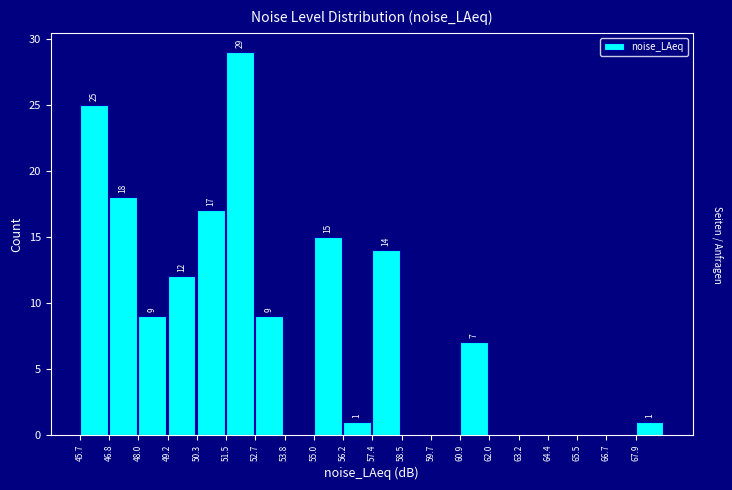

Which range on the x-axis has the tallest bar?

51.6 to 52.6